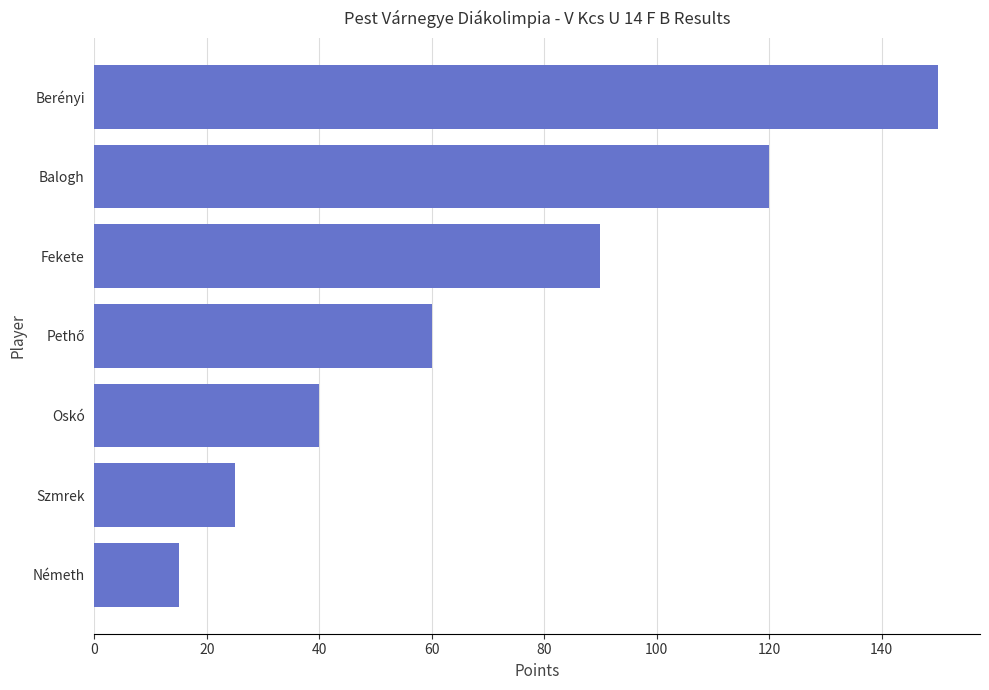

What is the value of the 1st bar from the top?

150